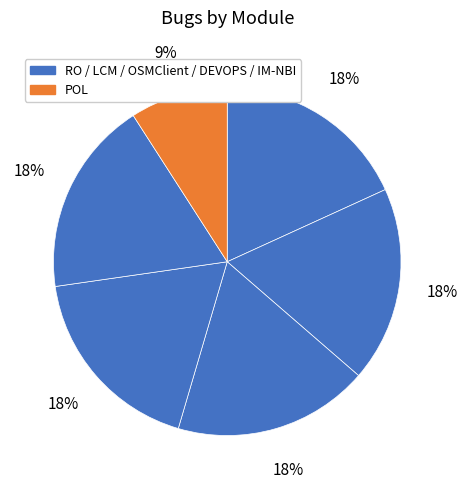

Count the number of slices in the pie.

6